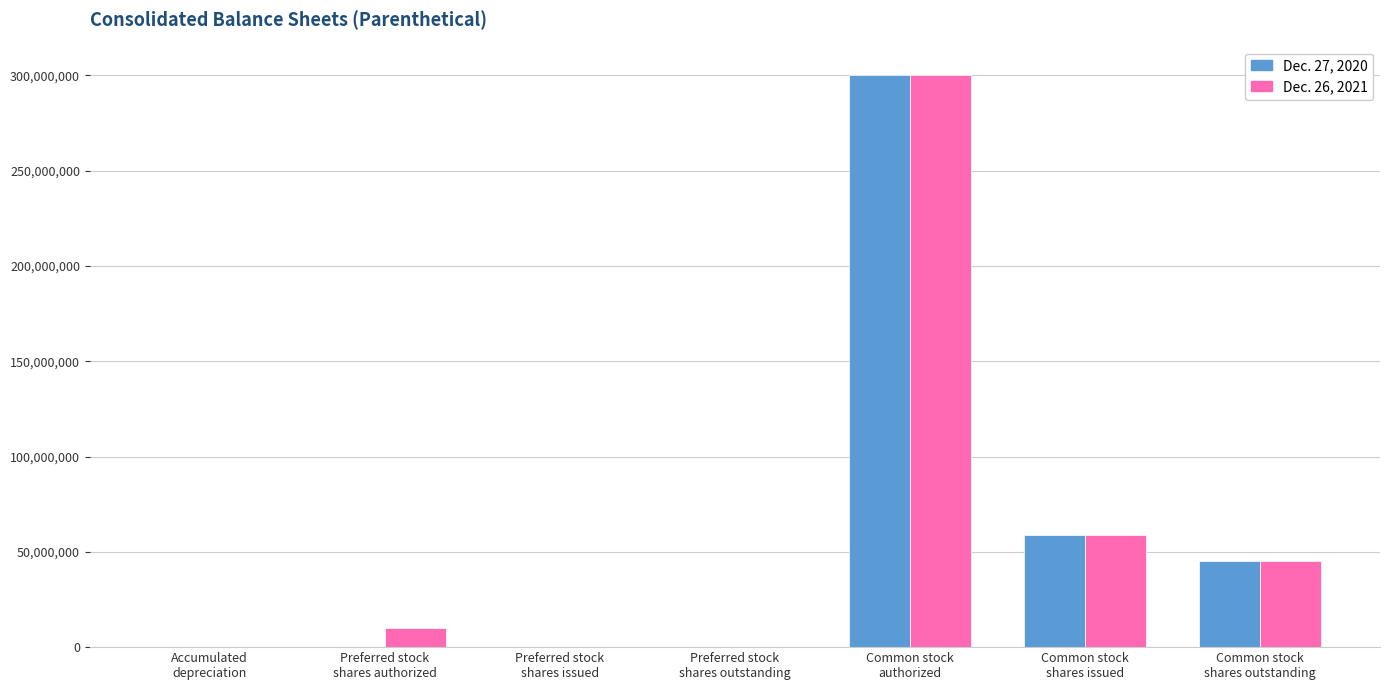

What is the total value across all series at Accumulated
depreciation?

201832